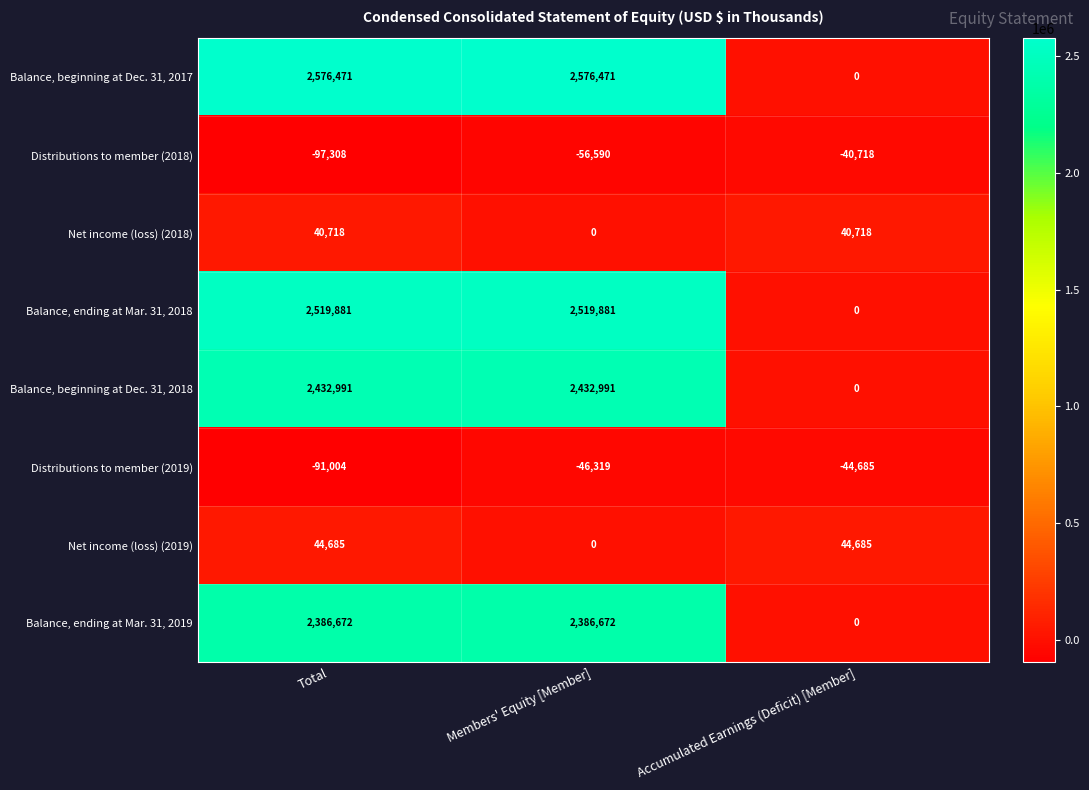

Is it true that Balance, beginning at Dec. 31, 2017 equals 3833769 at Members' Equity [Member]?

False